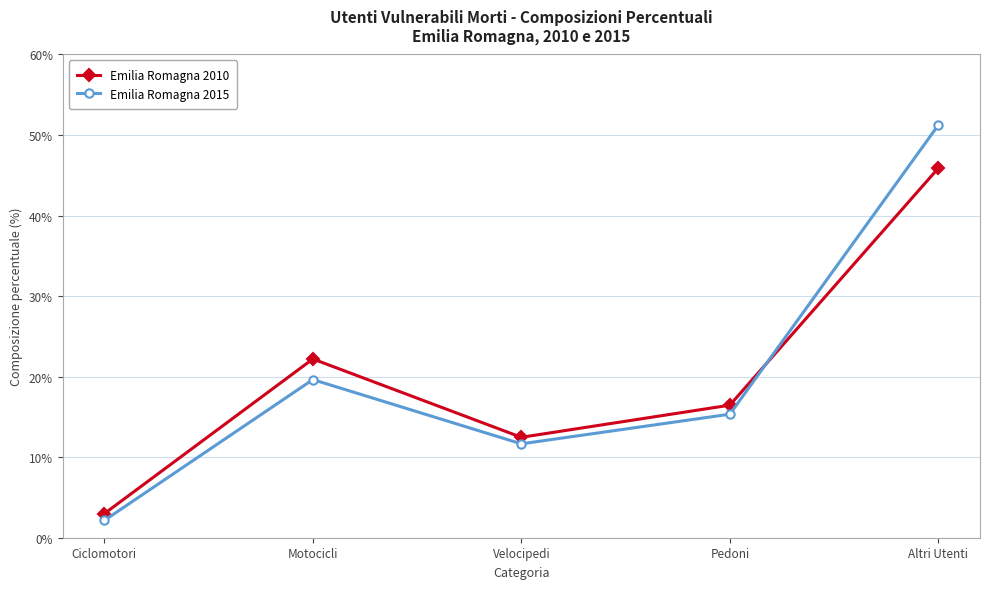

Is the value of Emilia Romagna 2010 at Pedoni greater than the value of Emilia Romagna 2015 at Velocipedi?

Yes